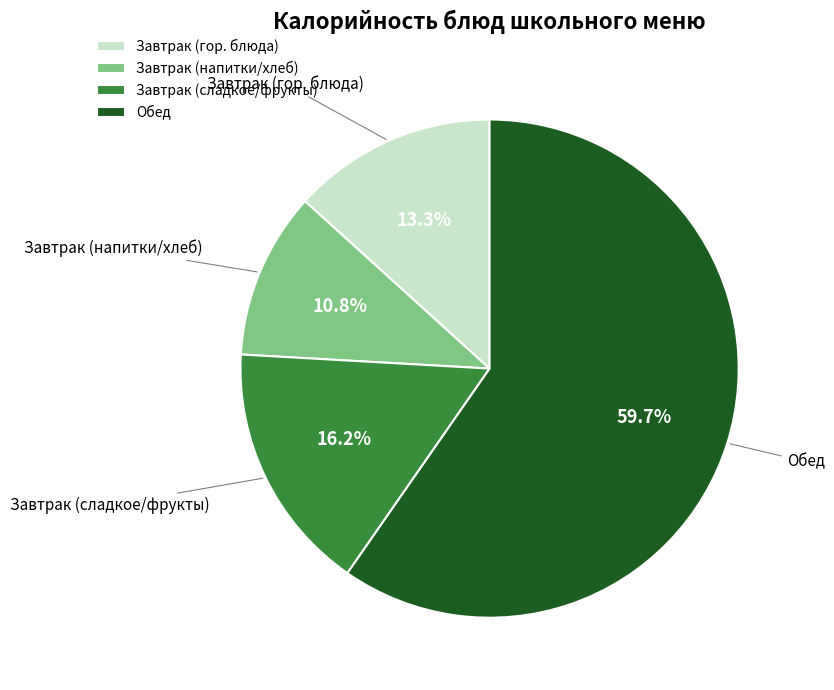

Count the number of slices in the pie.

4